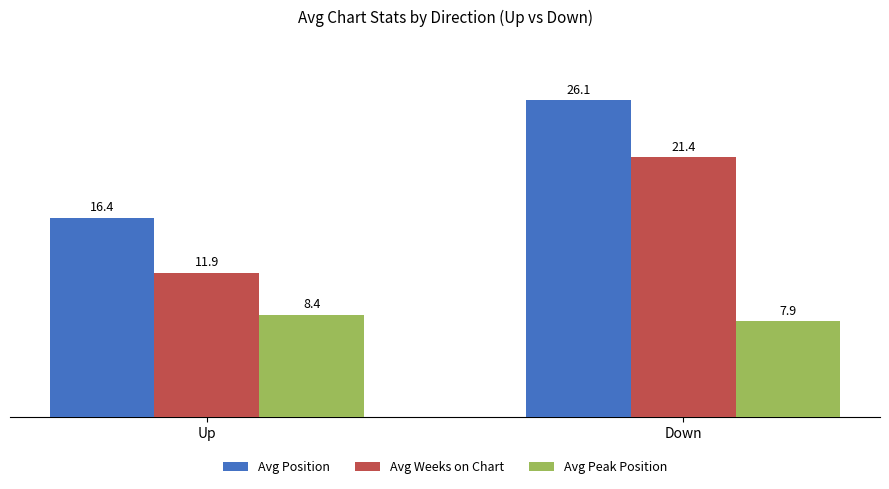

Where is Avg Weeks on Chart nearest to the value 16?

Up